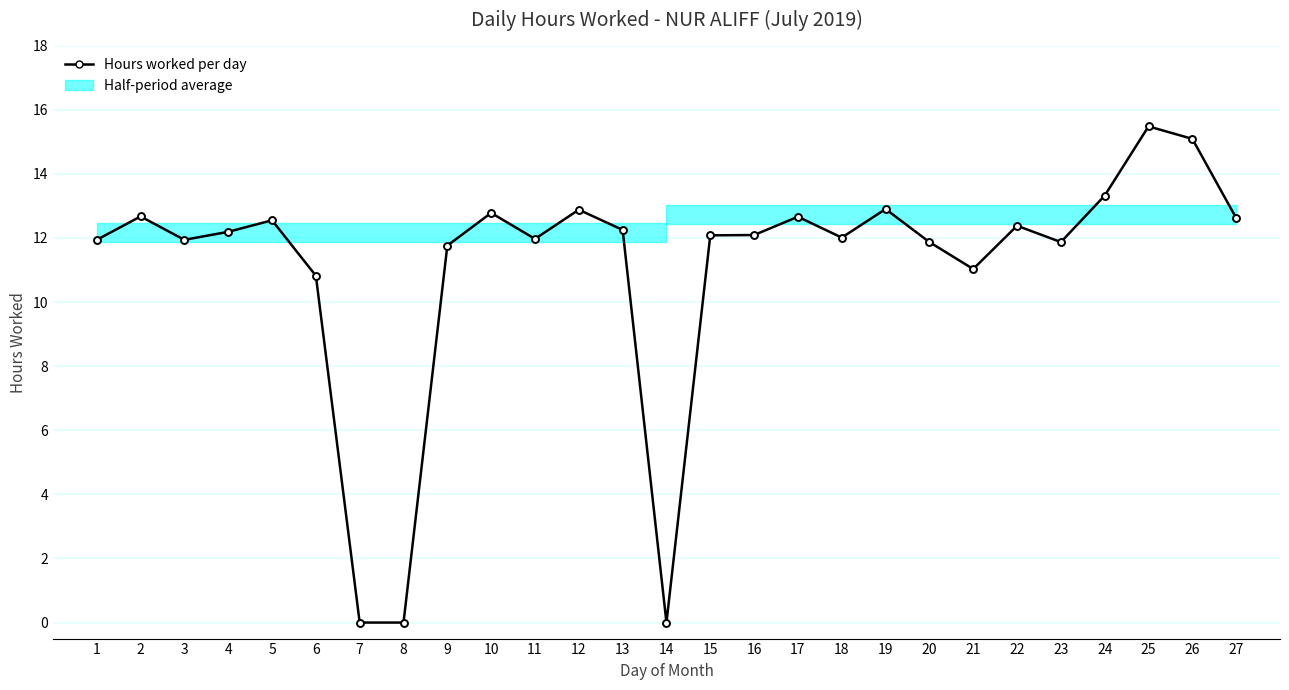

The value at 14 is 0.0. True or false?

True